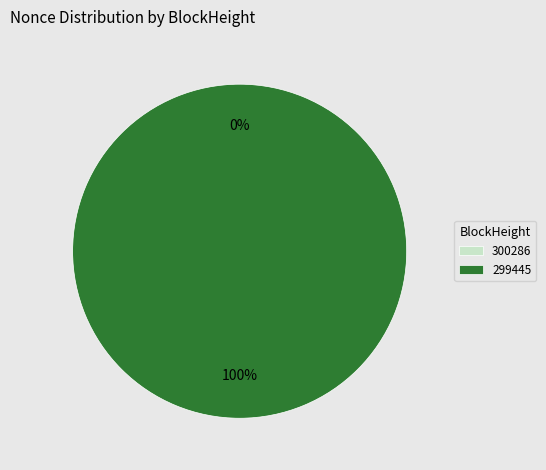

True or false: 300286 accounts for 0% of the total.

True